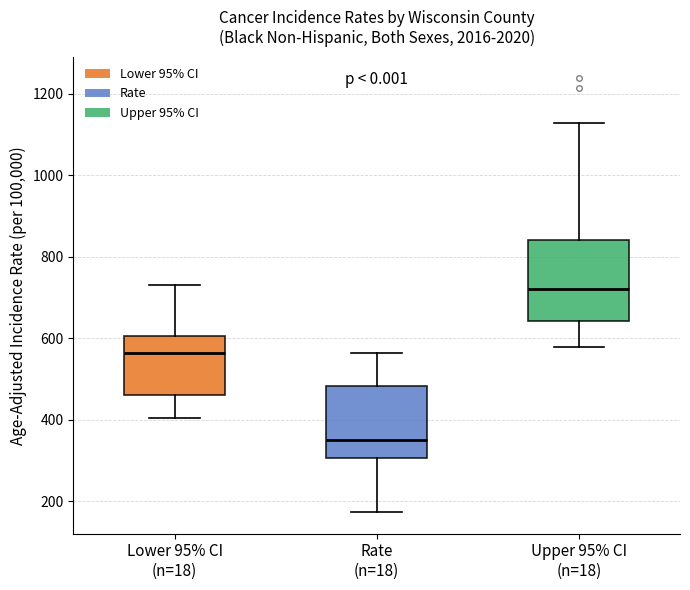

Comparing the boxes themselves (not the whiskers), which one is the tallest?

Upper 95% CI (n=18)